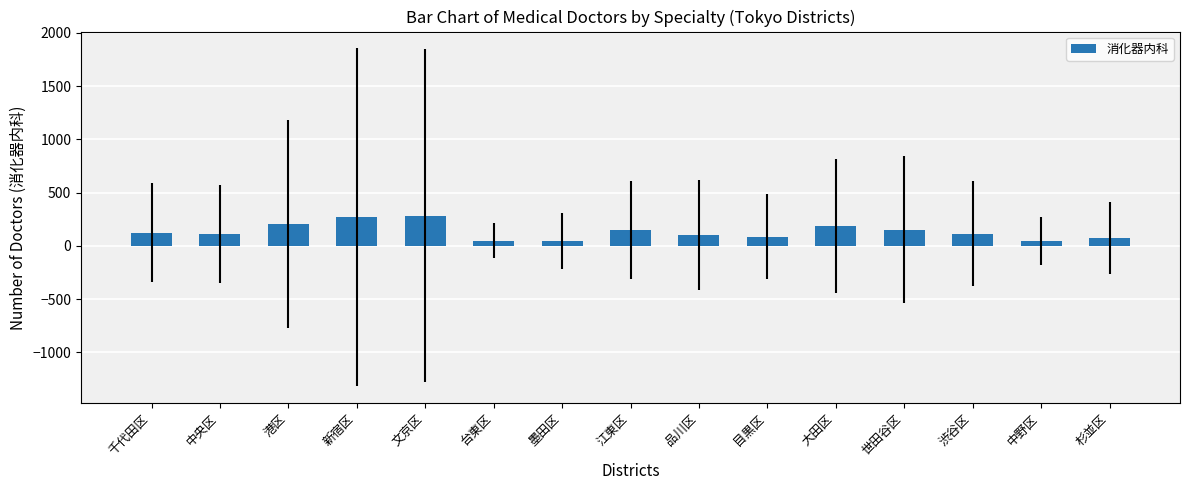

Is it true that the value at 新宿区 is 397?

False